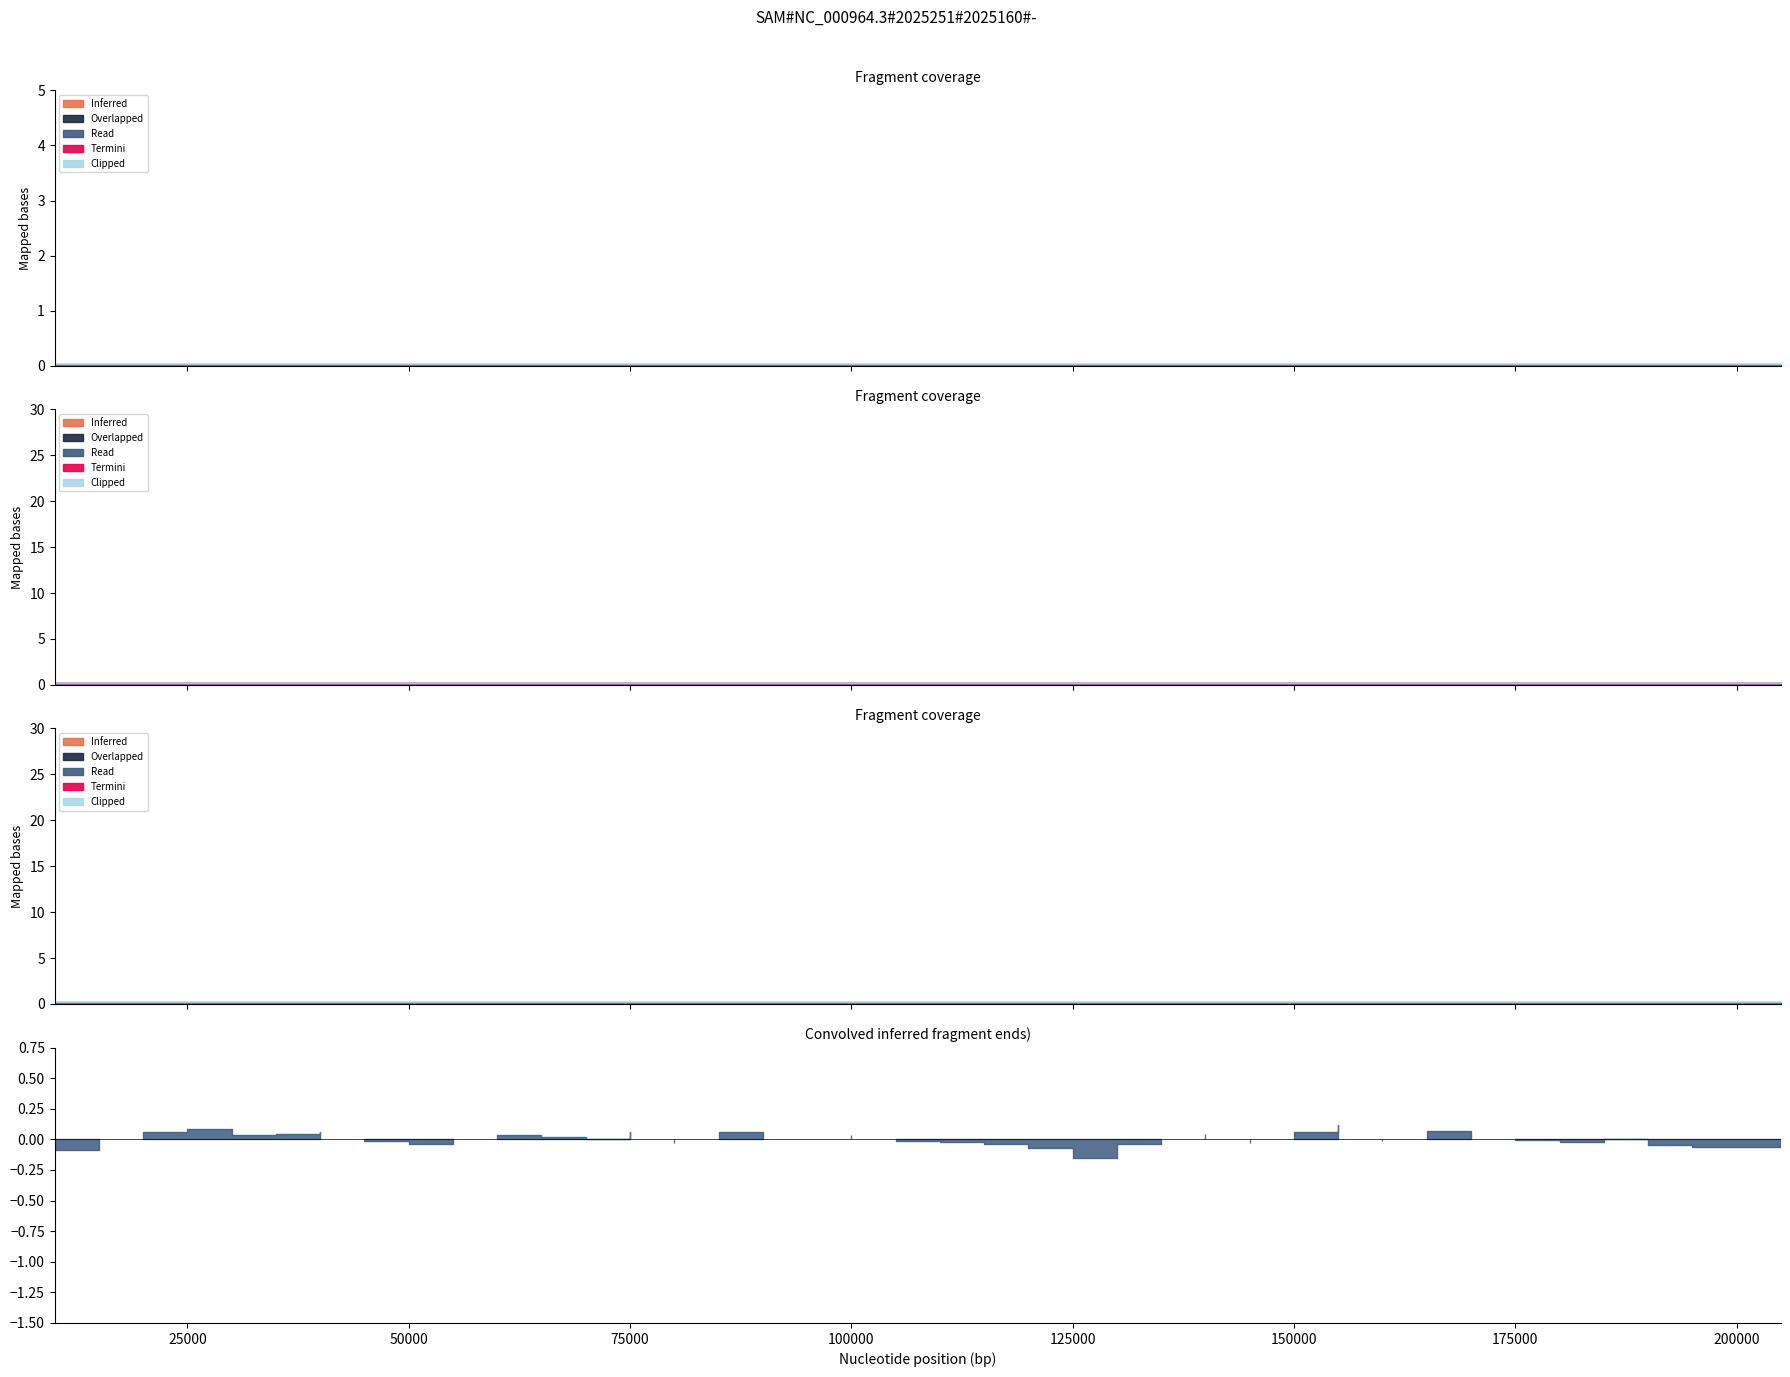

The value of col_7 at 164999 is 0.3. True or false?

False